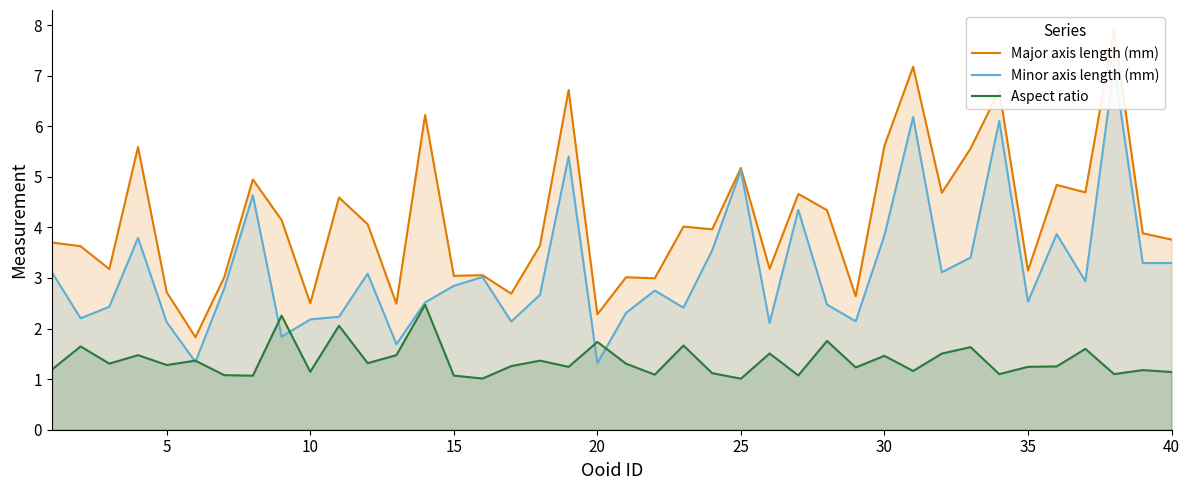

What is the maximum value shown in the chart?

7.9